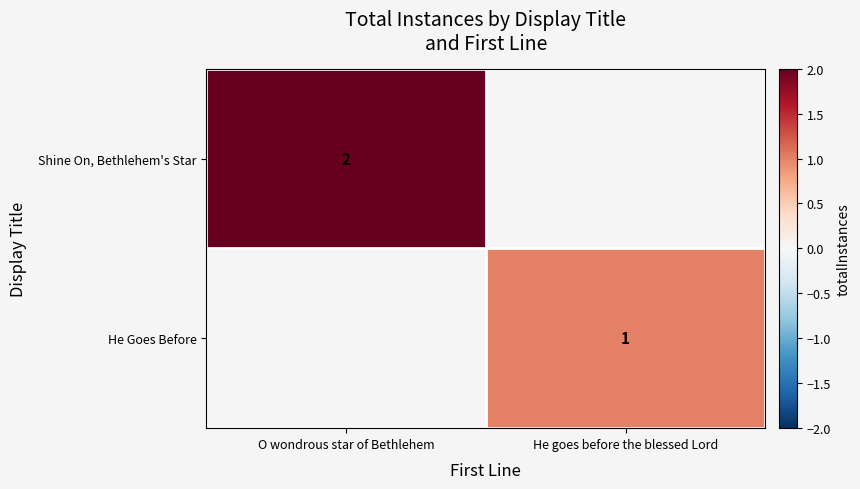

Is it true that Shine On, Bethlehem's Star equals 2 at O wondrous star of Bethlehem?

True